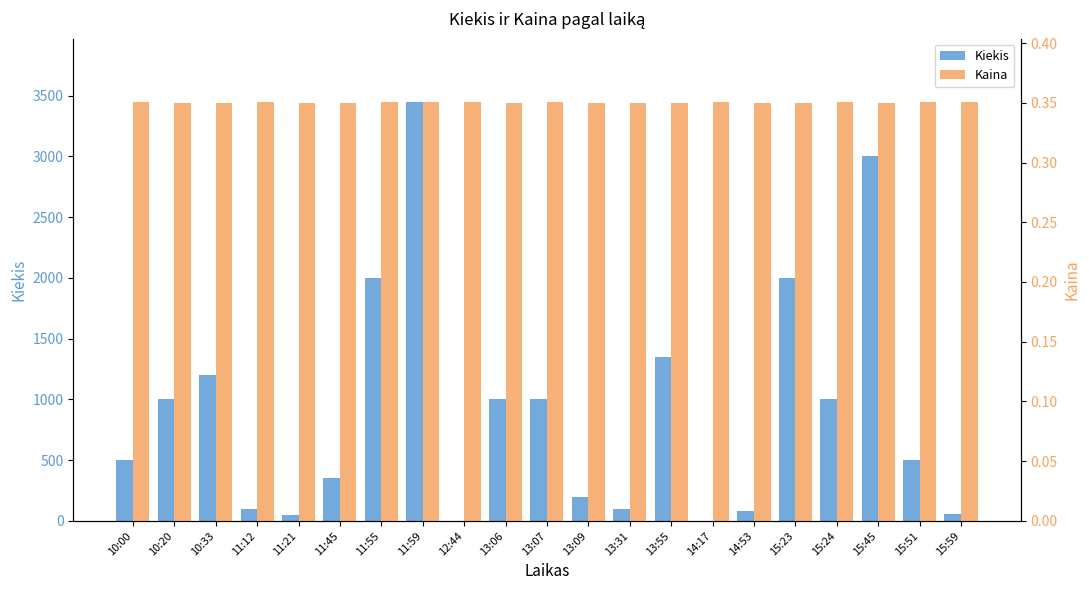

How many data points in Kiekis are above 500?

10